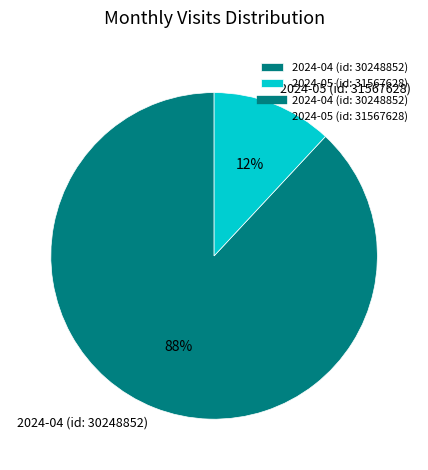

Combined, do 2024-04 (id: 30248852) and 2024-05 (id: 31567628) account for over 50%?

Yes